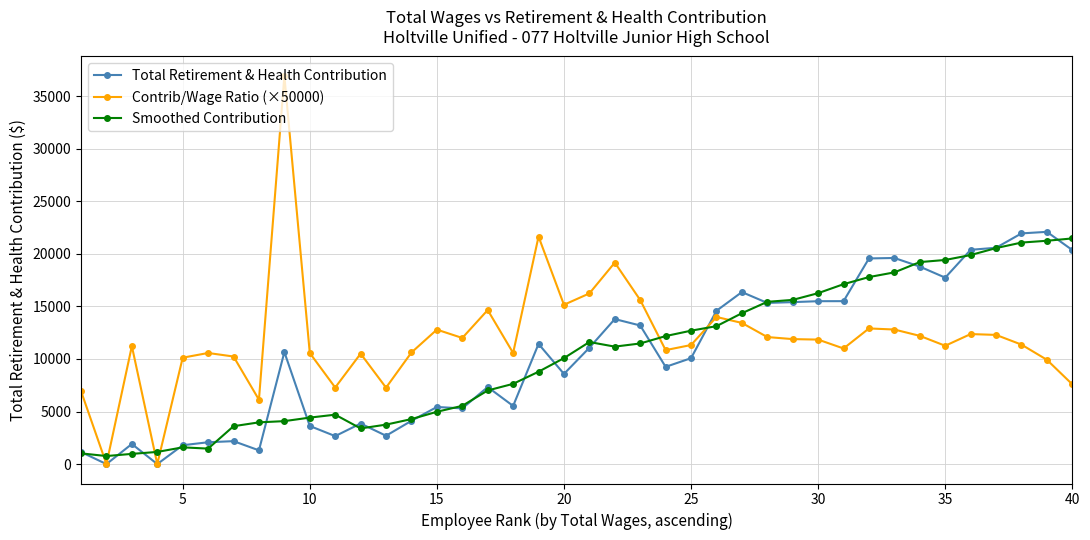

What is the value of the Contrib/Wage Ratio (×50000) point at the 10th from the left?

10566.5